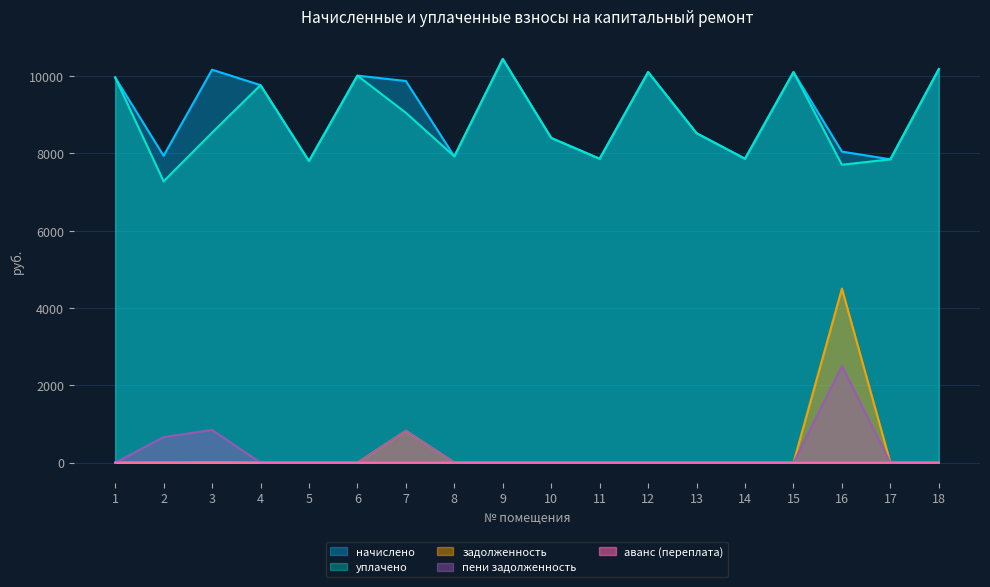

True or false: уплачено and аванс (переплата) intersect in this chart.

False